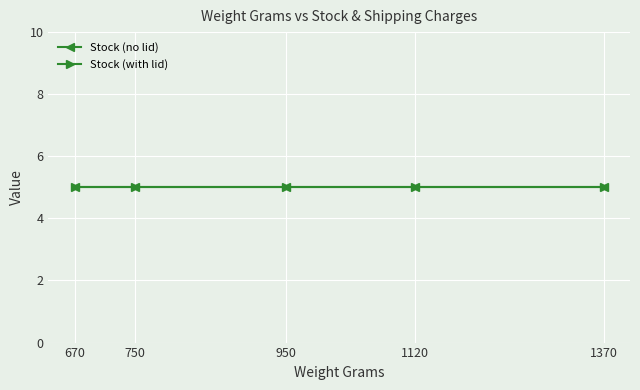

What is the average value of the Stock series?

5